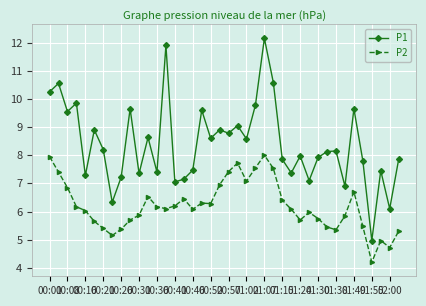

At how many categories does at least one series exceed 7?

36